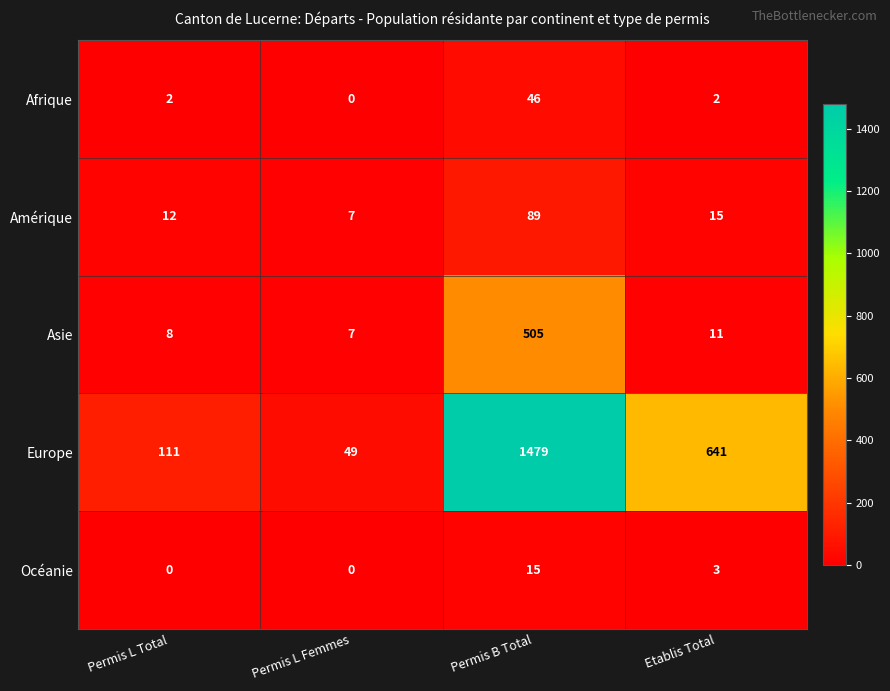

At how many categories does at least one series exceed 224?

2